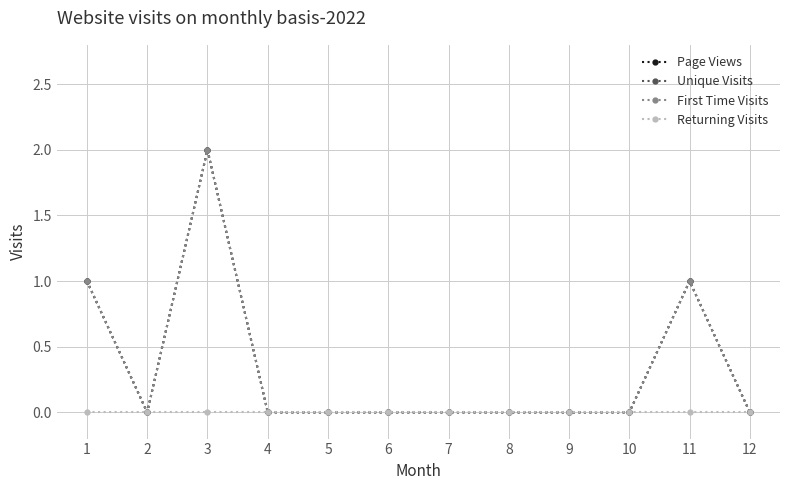

Reading left to right, list all the values displayed in this chart.

Page Views: 1=1	2=0	3=2	4=0	5=0	6=0	7=0	8=0	9=0	10=0	11=1	12=0
Unique Visits: 1=1	2=0	3=2	4=0	5=0	6=0	7=0	8=0	9=0	10=0	11=1	12=0
First Time Visits: 1=1	2=0	3=2	4=0	5=0	6=0	7=0	8=0	9=0	10=0	11=1	12=0
Returning Visits: 1=0	2=0	3=0	4=0	5=0	6=0	7=0	8=0	9=0	10=0	11=0	12=0